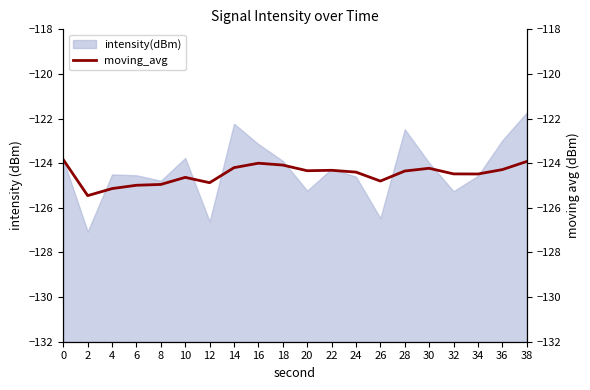

Which category has the lowest value across all series?

2